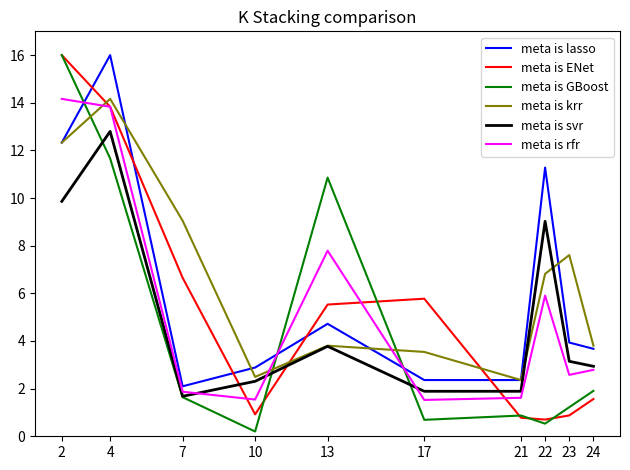

Is it true that meta is GBoost equals 0.7 at 17?

True